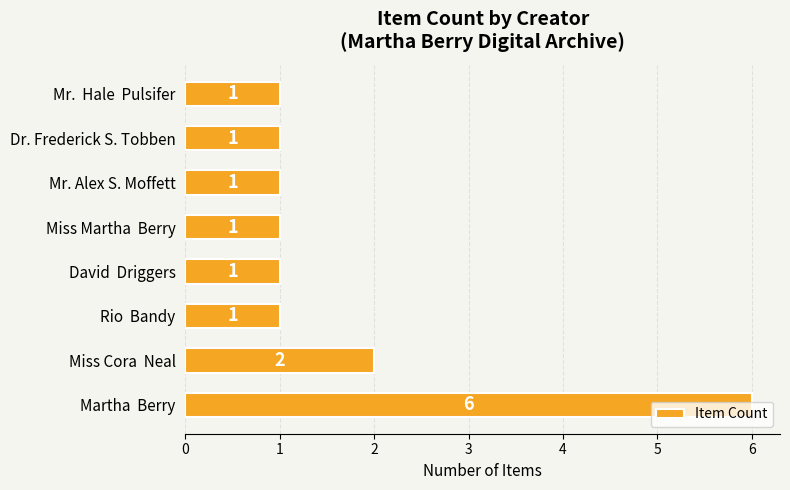

What is the difference between the maximum and minimum values?

5